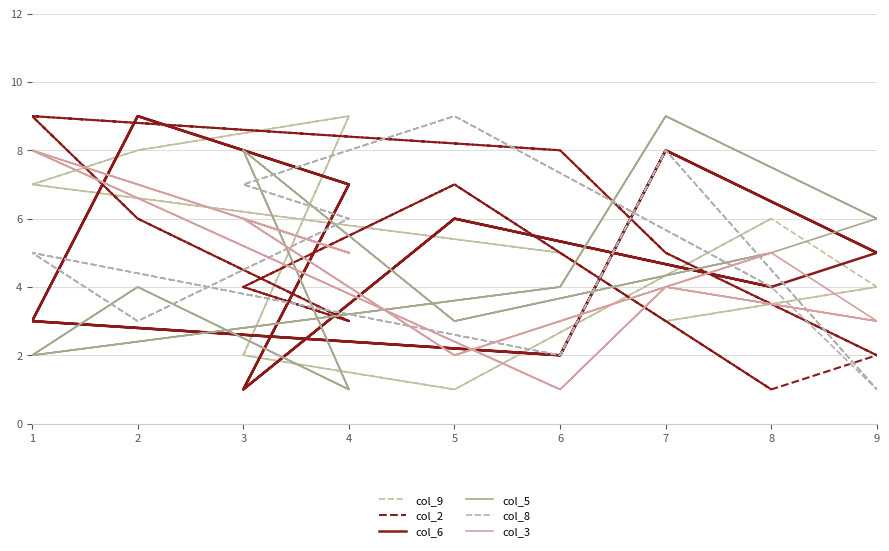

Count the col_5 values in the range 3 to 6.

10